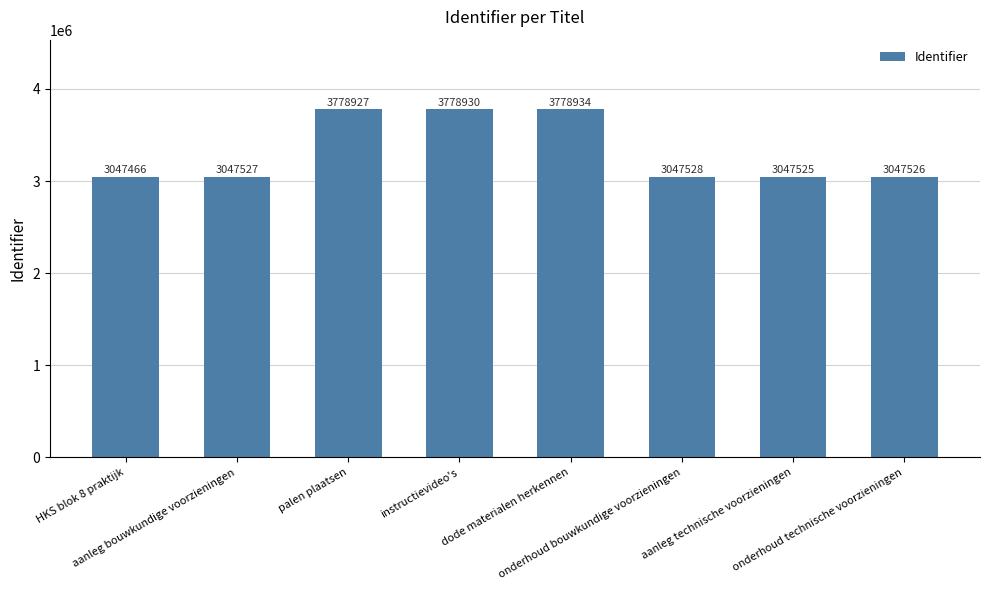

List the labels in order of value, smallest first.

HKS blok 8 praktijk, aanleg technische voorzieningen, onderhoud technische voorzieningen, aanleg bouwkundige voorzieningen, onderhoud bouwkundige voorzieningen, palen plaatsen, instructievideo's, dode materialen herkennen